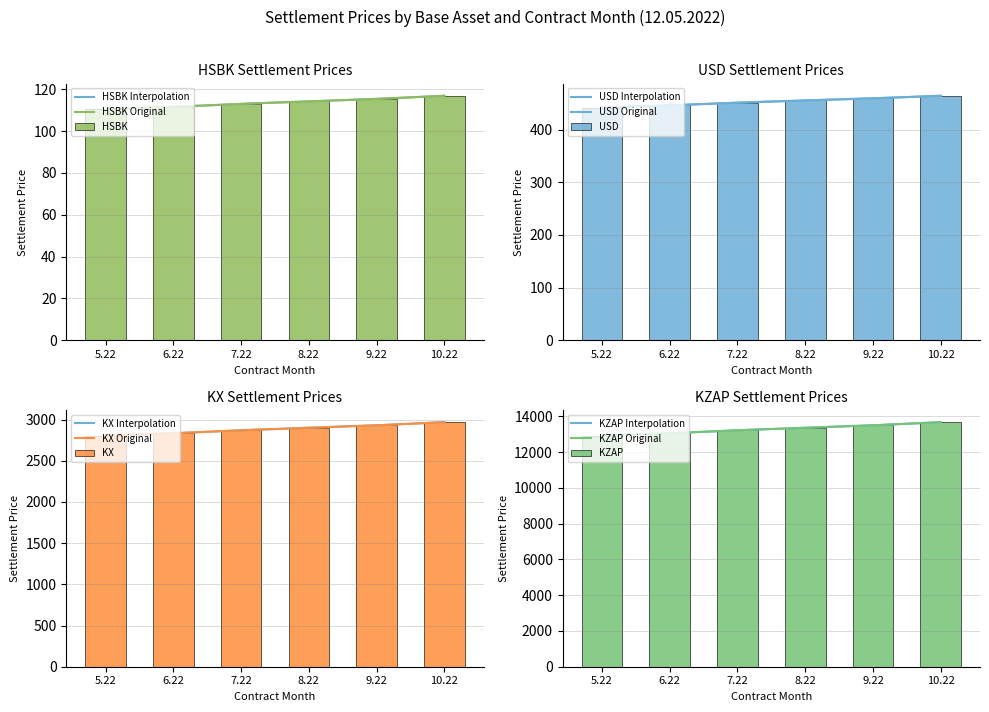

Is the value of USD at 10.22 greater than the value of KX at 9.22?

No